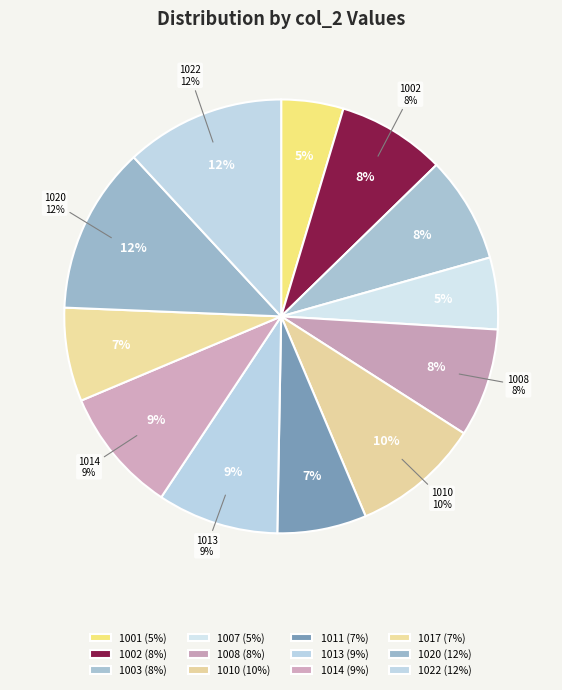

Does any single category account for the majority?

No